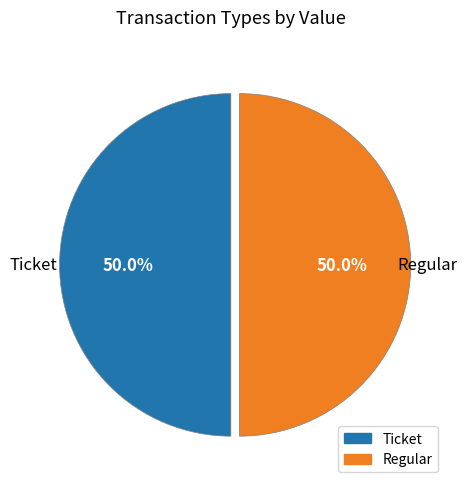

The Ticket slice represents 1% of the pie. True or false?

False